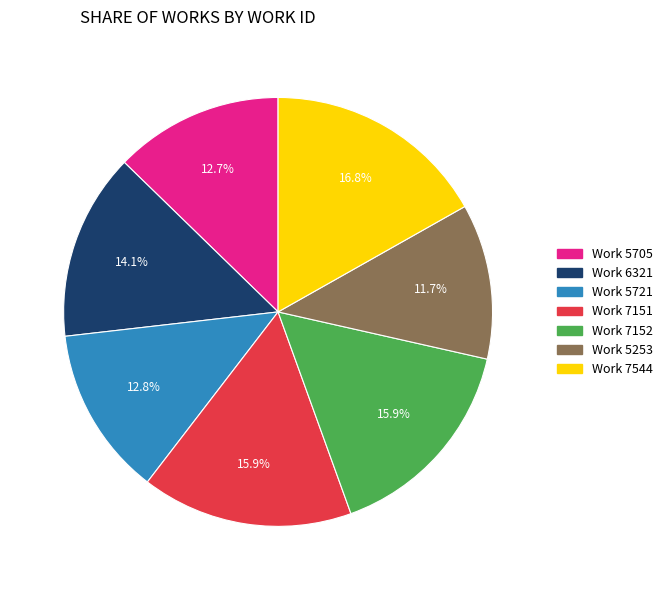

Approximately how many times larger is the value at Work 5705 compared to Work 7151?

0.8